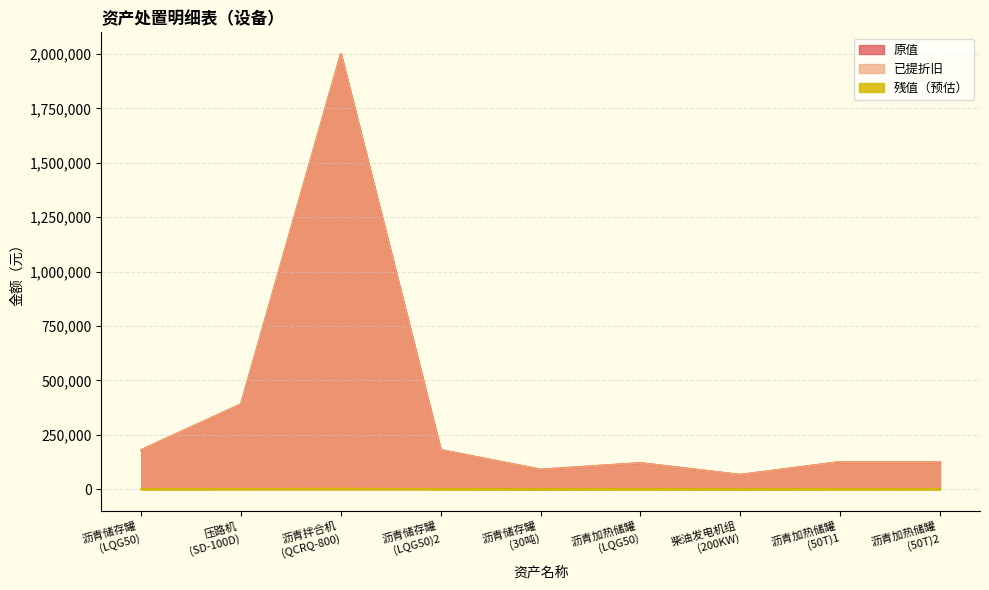

What is the sum of the 残值（预估） values at 沥青加热储罐
(50T)1 and 沥青储存罐
(LQG50)?

1600